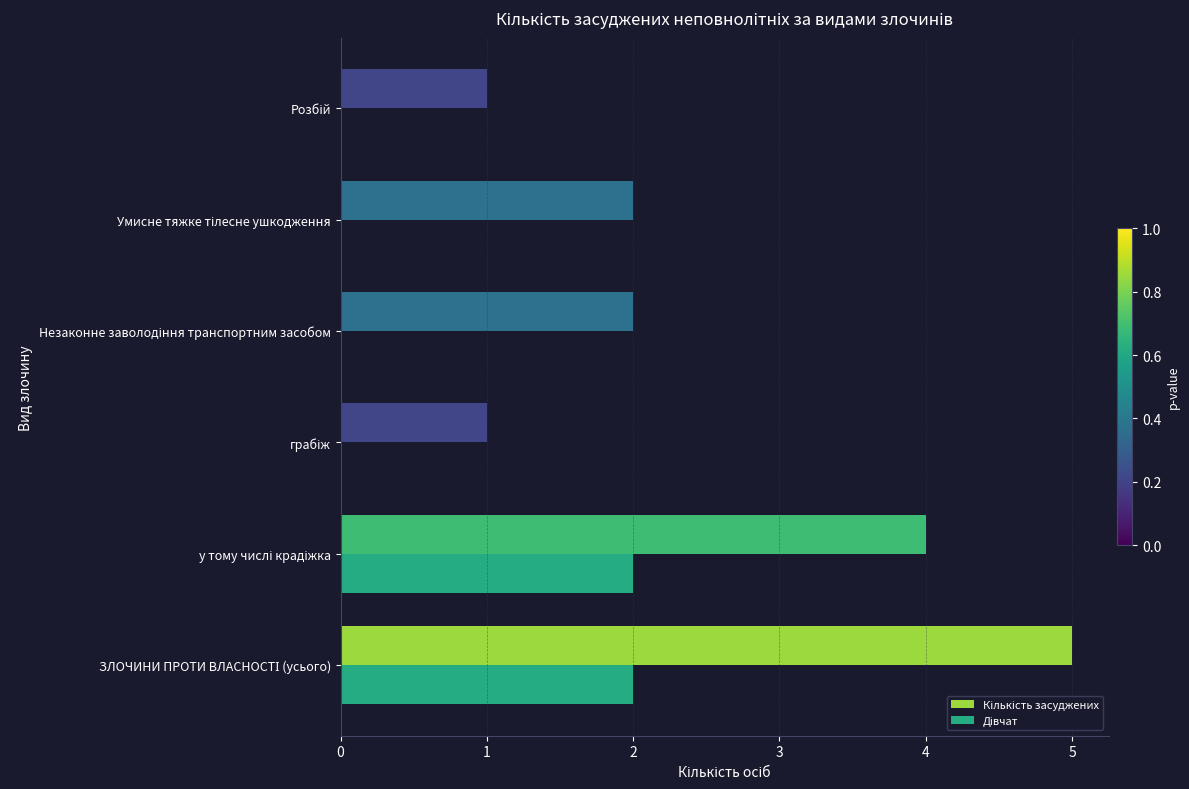

What is the greatest value displayed?

5